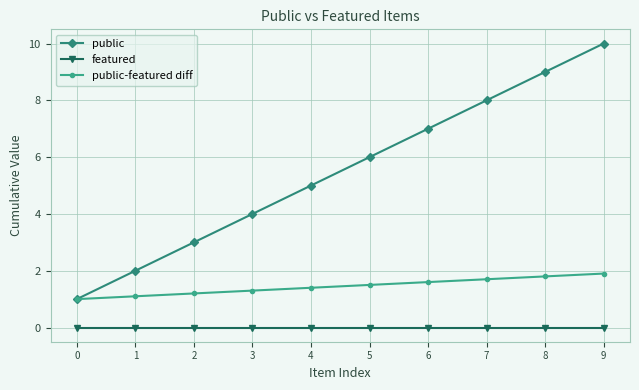

Which series has the largest total across all categories?

public